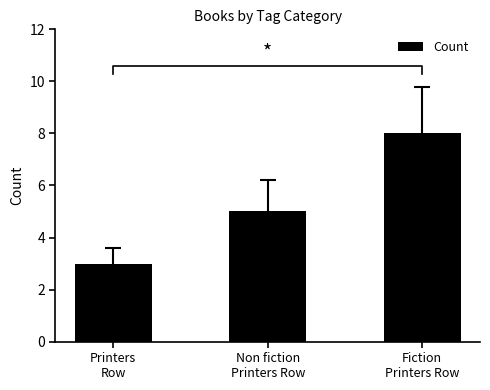

List the labels in order of value, smallest first.

Printers
Row, Non fiction
Printers Row, Fiction
Printers Row